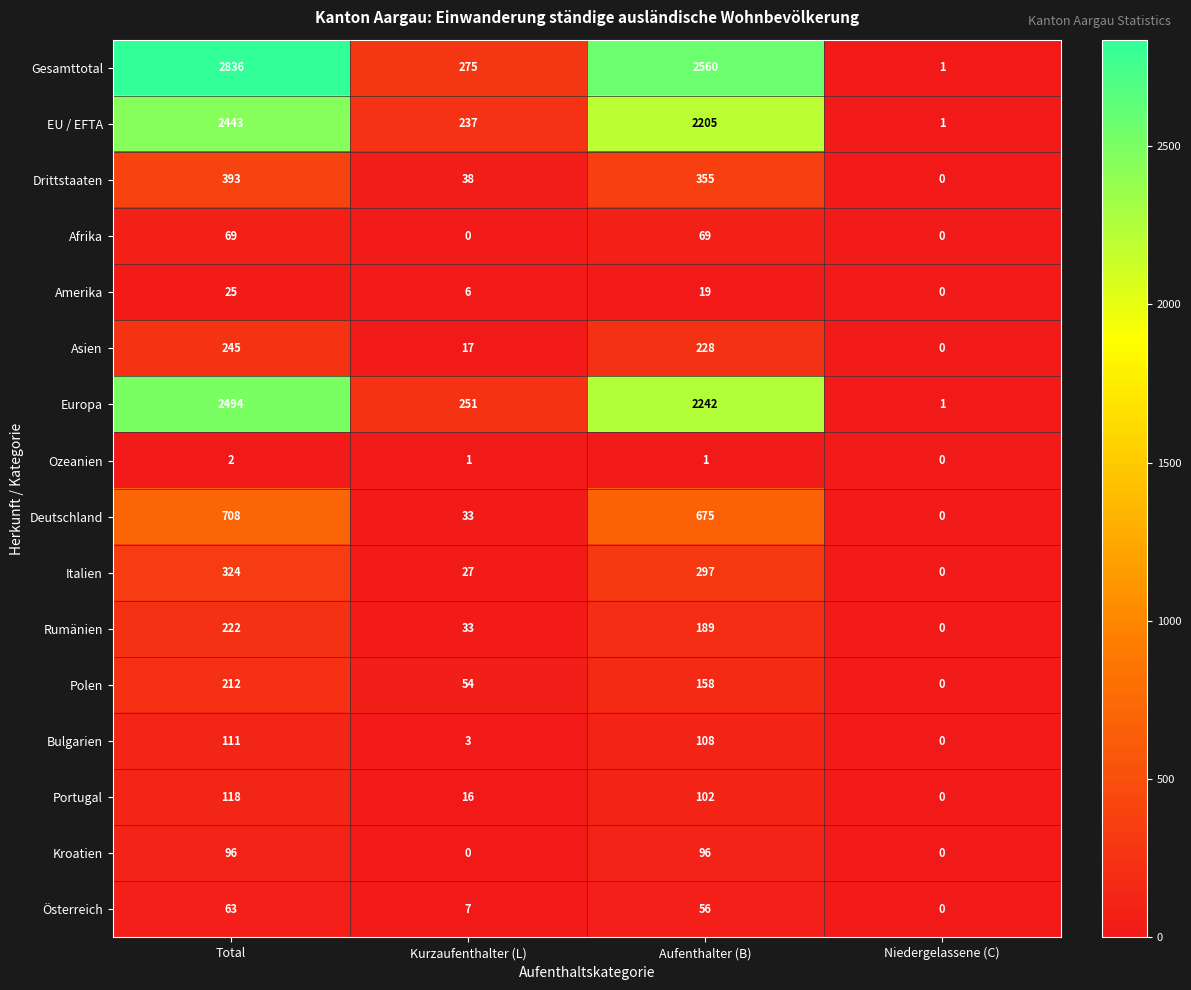

Where is Deutschland nearest to the value 354?

Kurzaufenthalter (L)